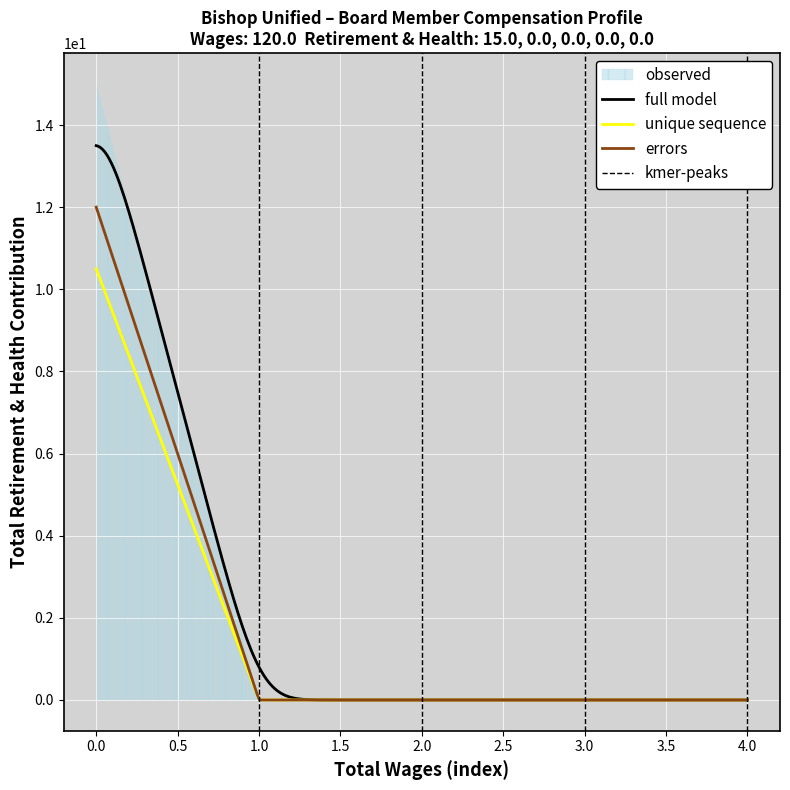

What is the maximum value for errors?

12.0